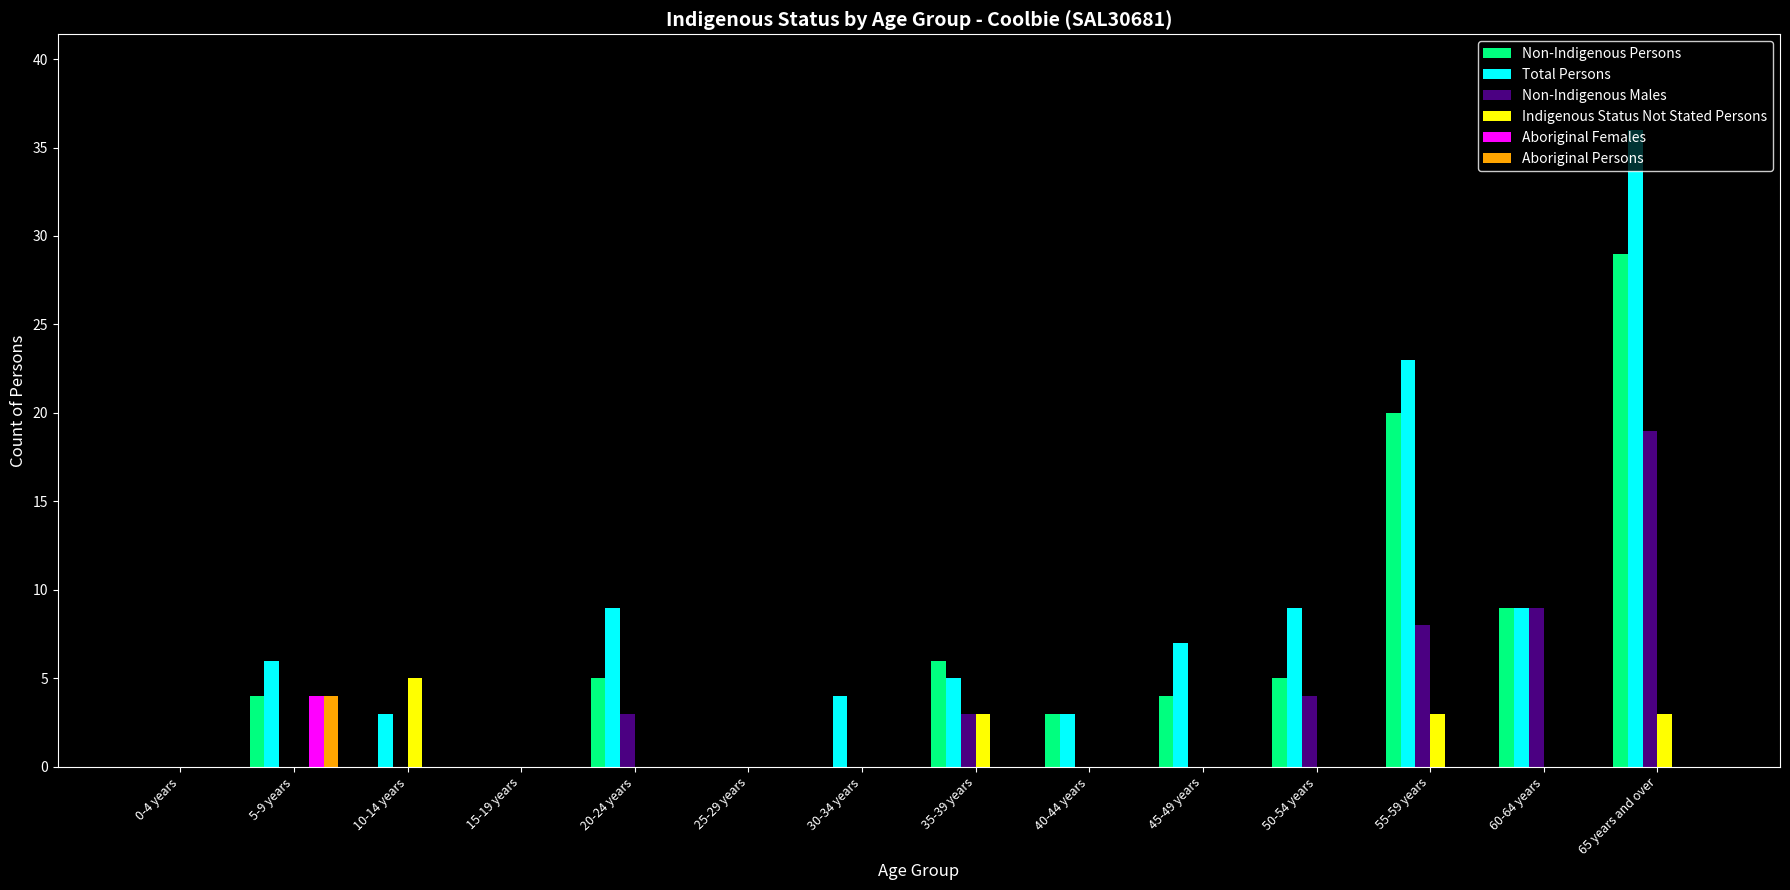

At which category is the sum across all series the highest?

65 years and over